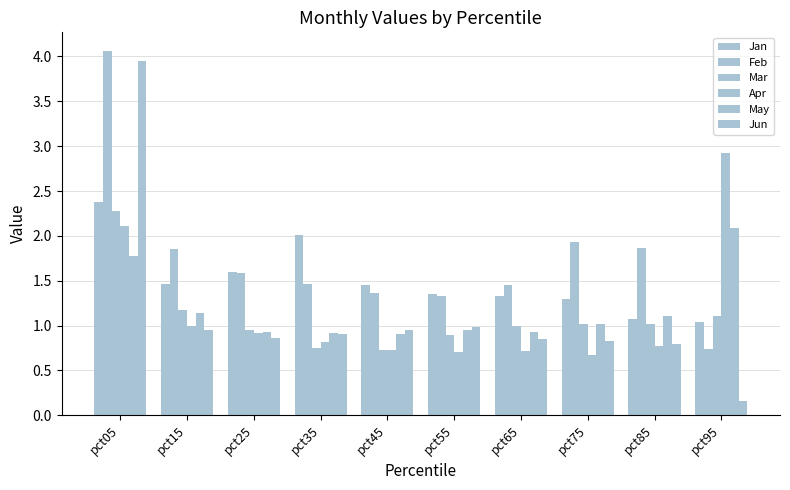

How many data points in May are above 1?

5